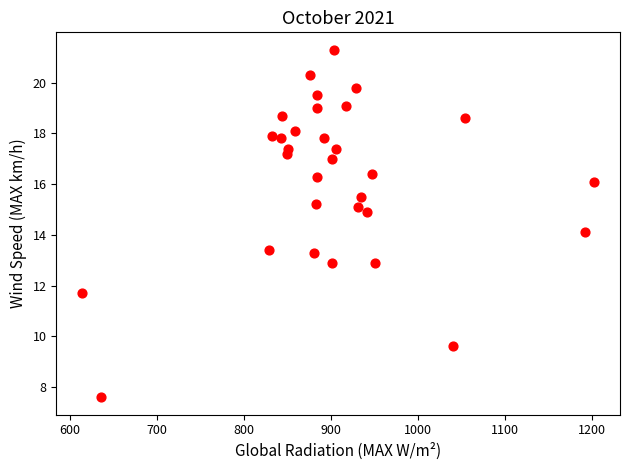

What is the range of X values (max minus min)?

588.9